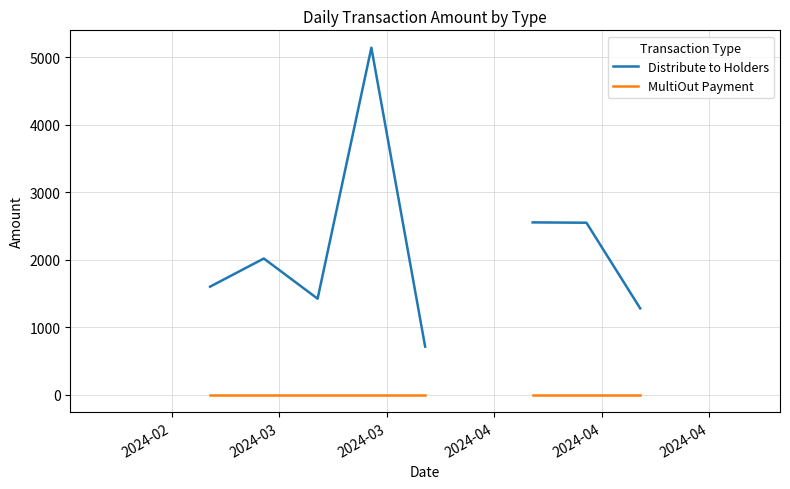

What is the difference between the maximum and minimum values in the Distribute to Holders series?

4427.9